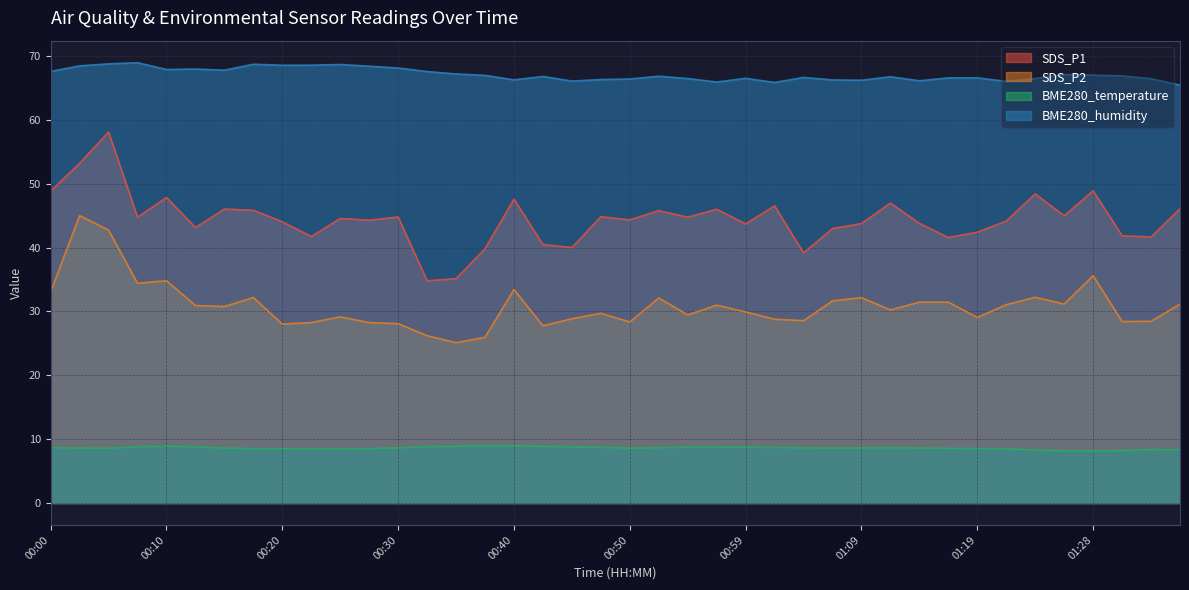

What is the value of the SDS_P2 point at the 23rd from the left?

29.4